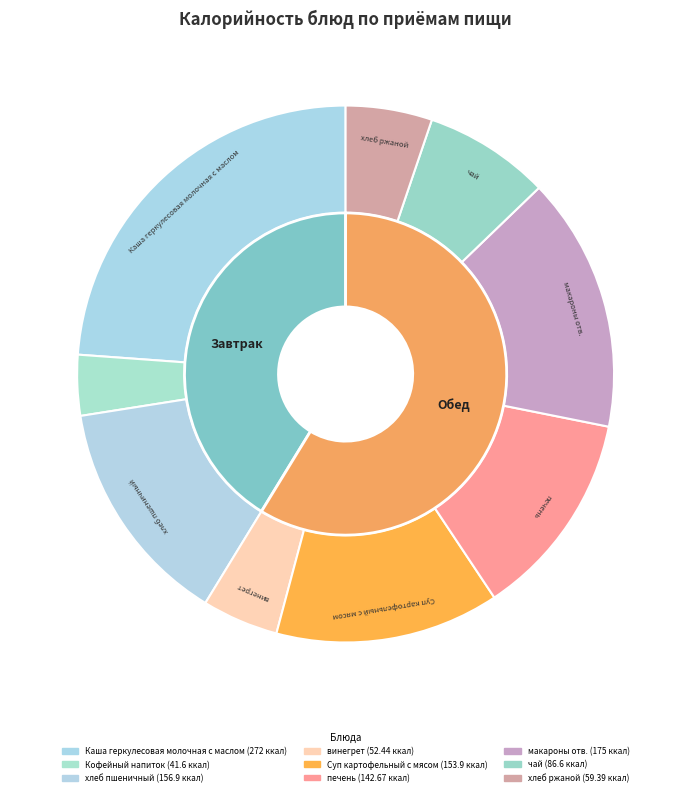

Combined, what portion of the pie is хлеб пшеничный and винегрет?

18.4%